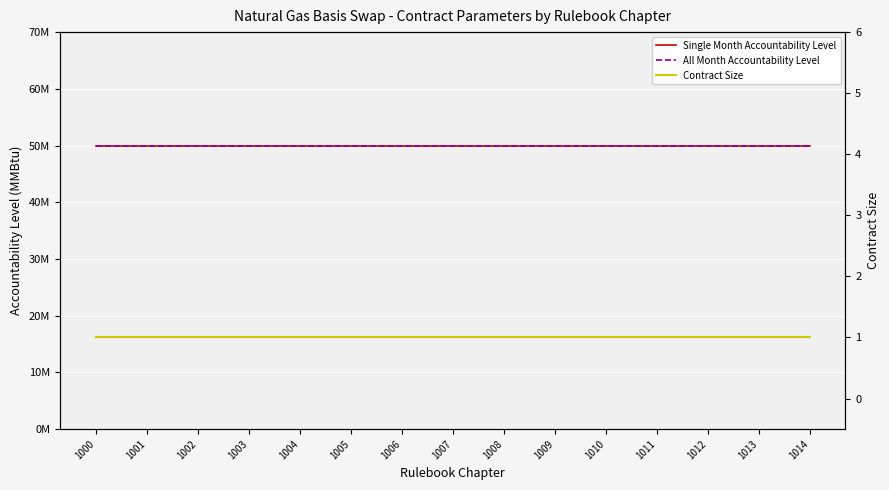

Rank the series by their maximum value, from lowest to highest.

Contract Size, All Month Accountability Level, Single Month Accountability Level